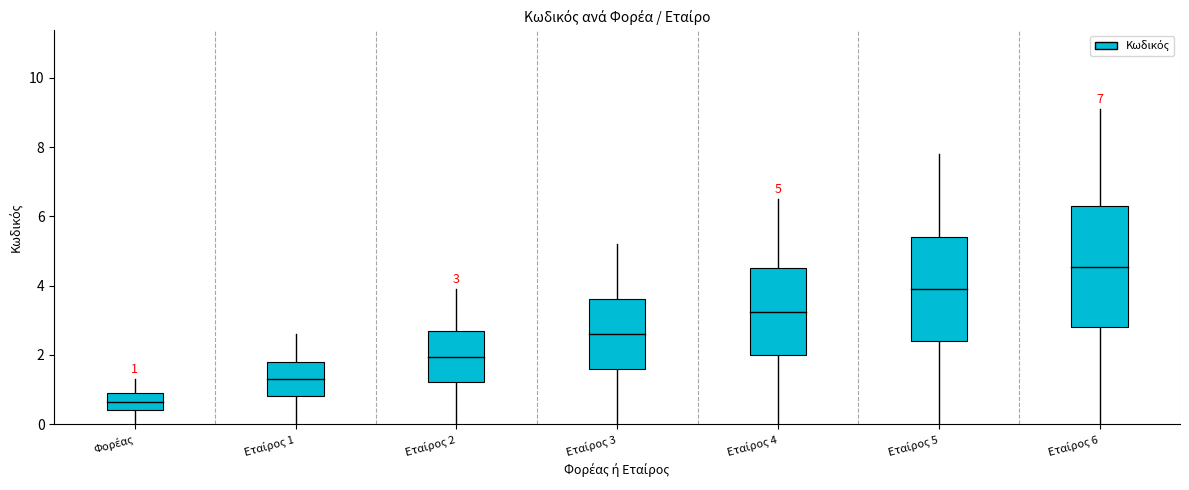

Rank the categories by value from highest to lowest.

Εταίρος 6 / Partner 6, Εταίρος 5 / Partner 5, Εταίρος 4 / Partner 4, Εταίρος 3 / Partner 3, Εταίρος 2 / Partner 2, Εταίρος 1 / Partner 1, Φορέας / Project Promoter